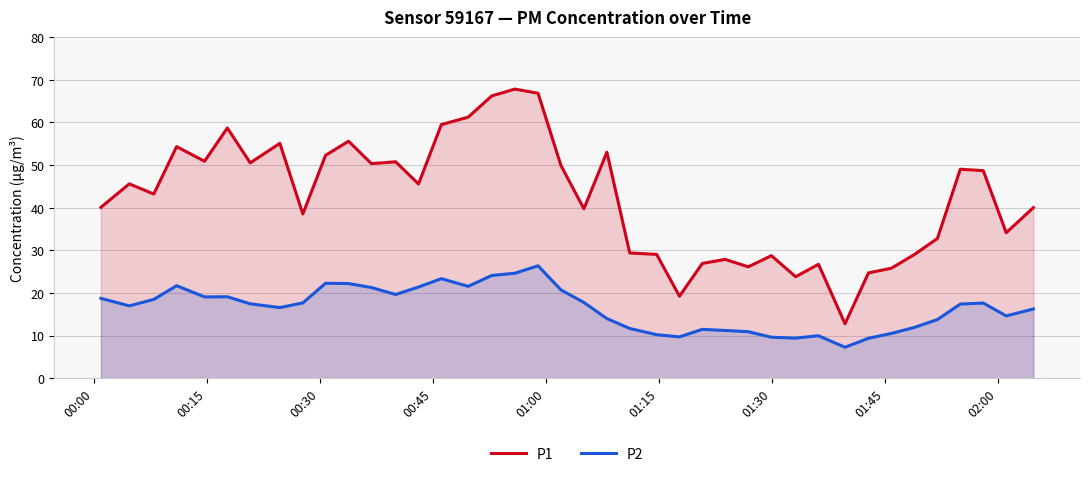

How many interior local valleys does the P1 series have?

12